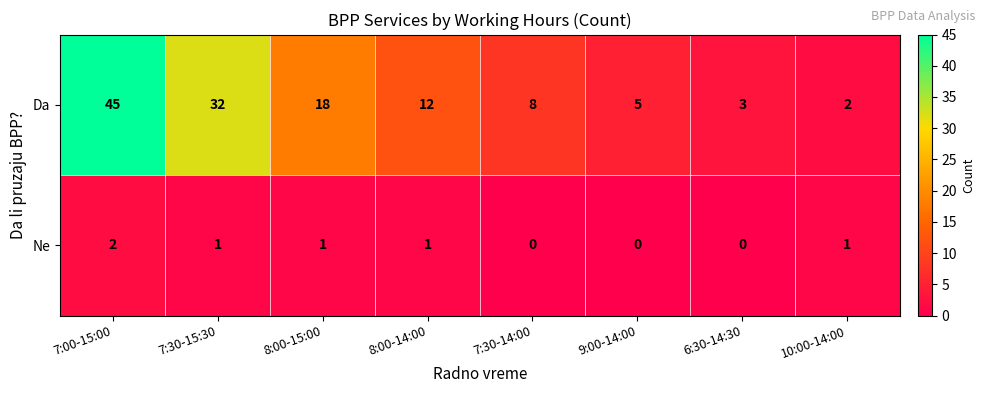

Which series changed the most between 7:00-15:00 and 7:30-14:00?

Da